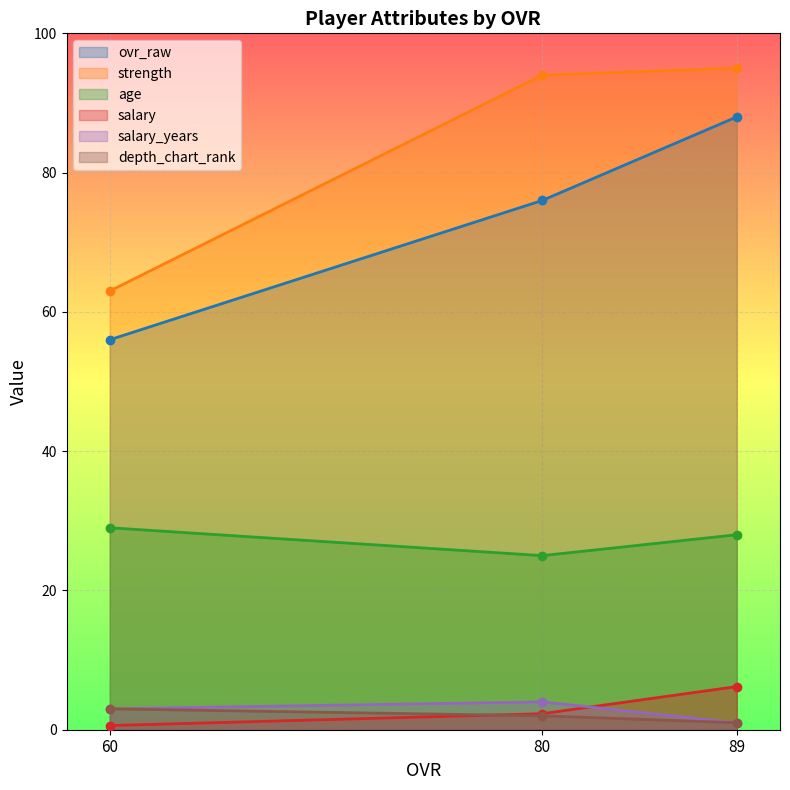

The salary_years series shows 1.1 at 80. True or false?

False